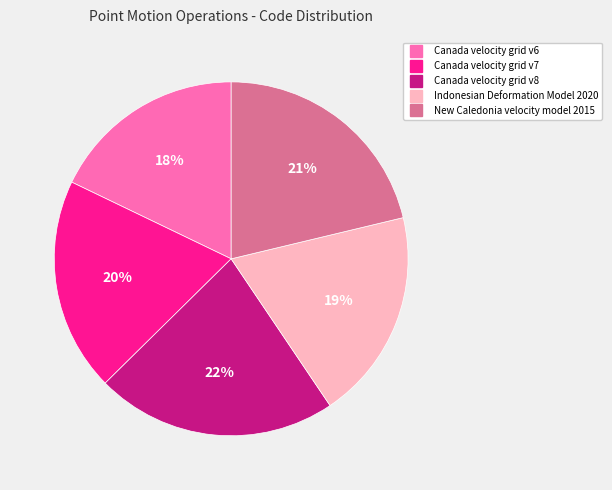

What is the largest slice in the pie chart?

Canada velocity grid v8